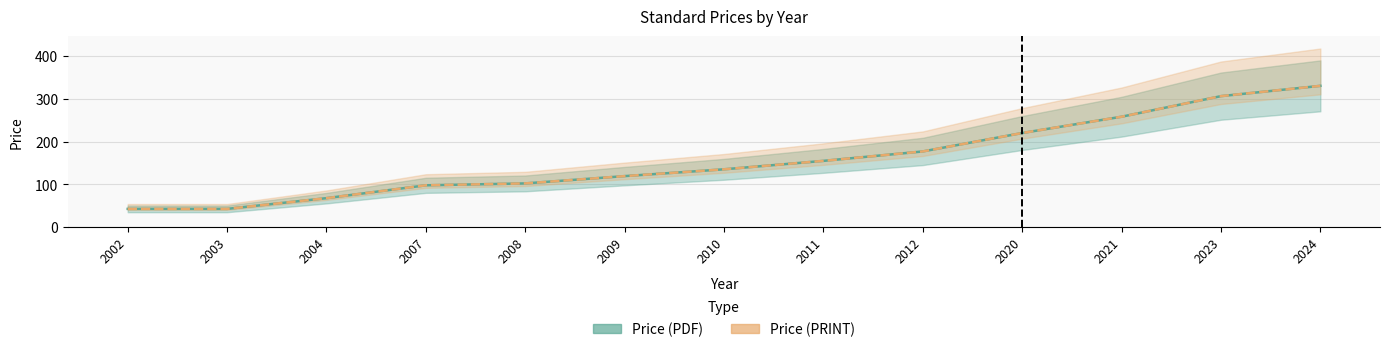

What are all the series names shown in the legend?

Price (PDF), Price (PRINT)